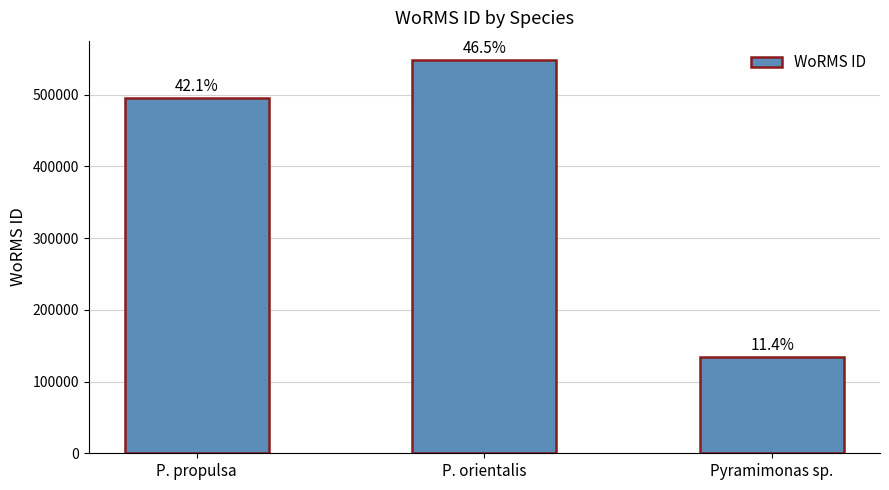

The chart shows a value of 322456 at P. propulsa. True or false?

False